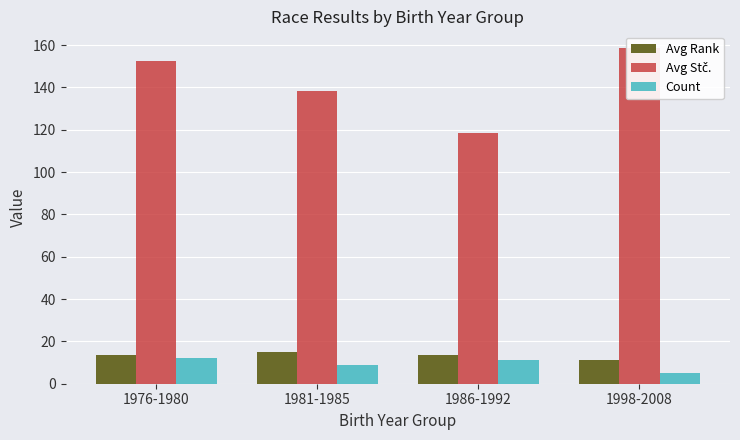

The Count series shows 6.5 at 1998-2008. True or false?

False